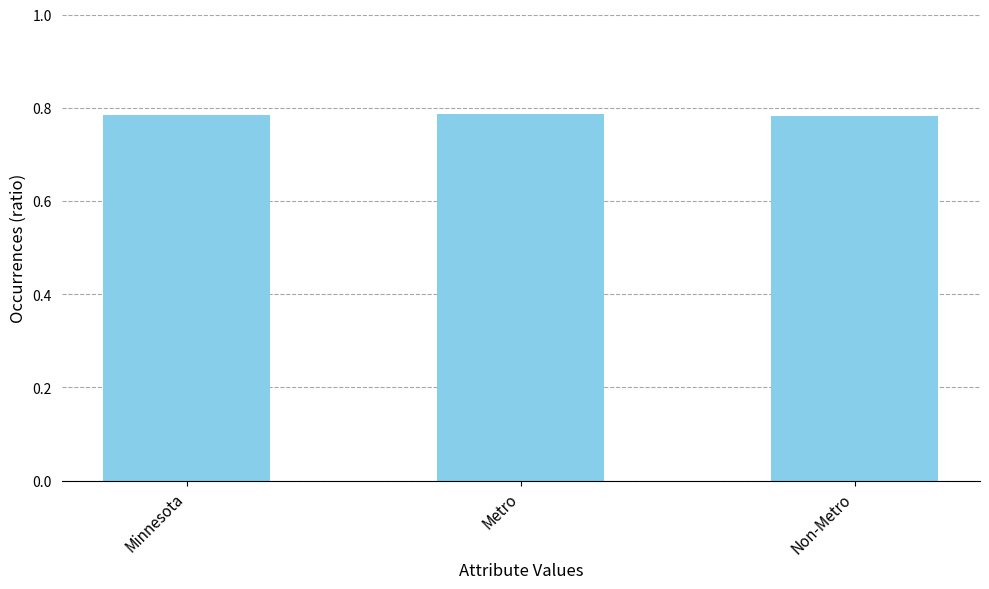

Count the values in the range 0 to 1.

3